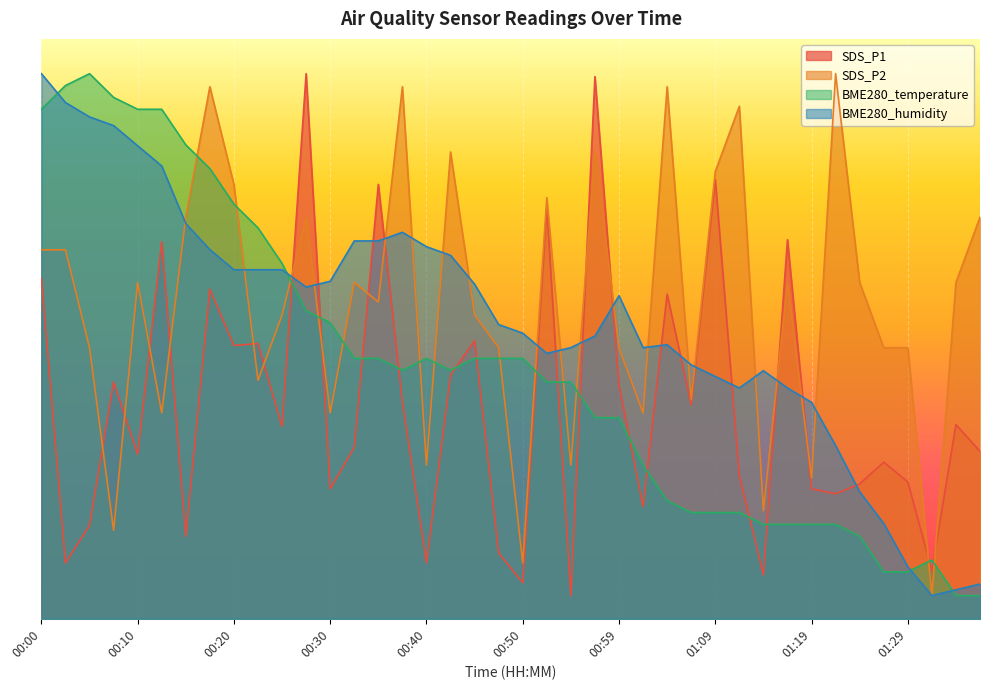

What is the label of the 9th point from the right?

01:17